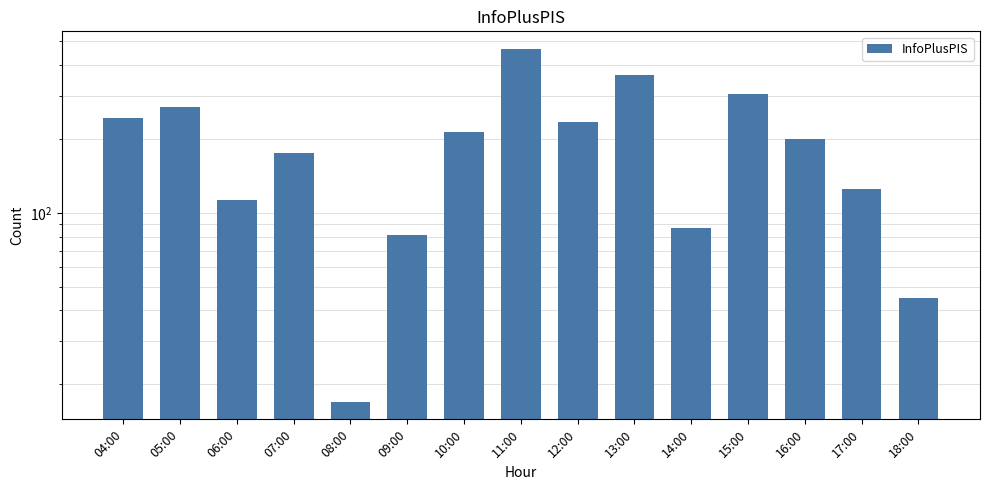

Rank the categories by value from lowest to highest.

08:00, 18:00, 09:00, 14:00, 06:00, 17:00, 07:00, 16:00, 10:00, 12:00, 04:00, 05:00, 15:00, 13:00, 11:00